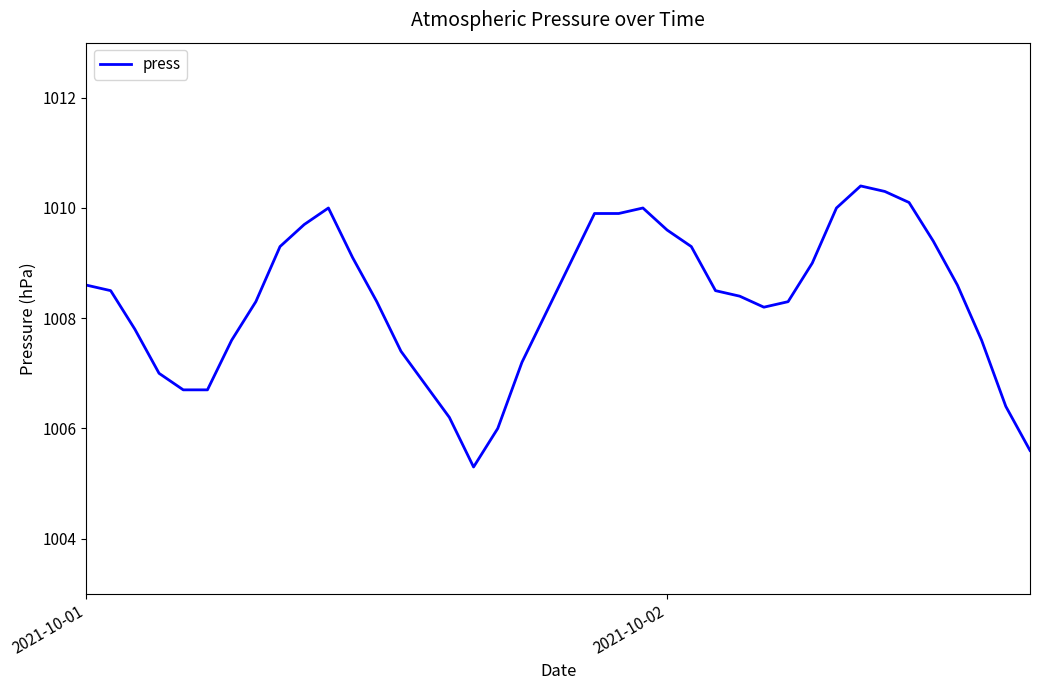

How many lines are shown in the chart?

1